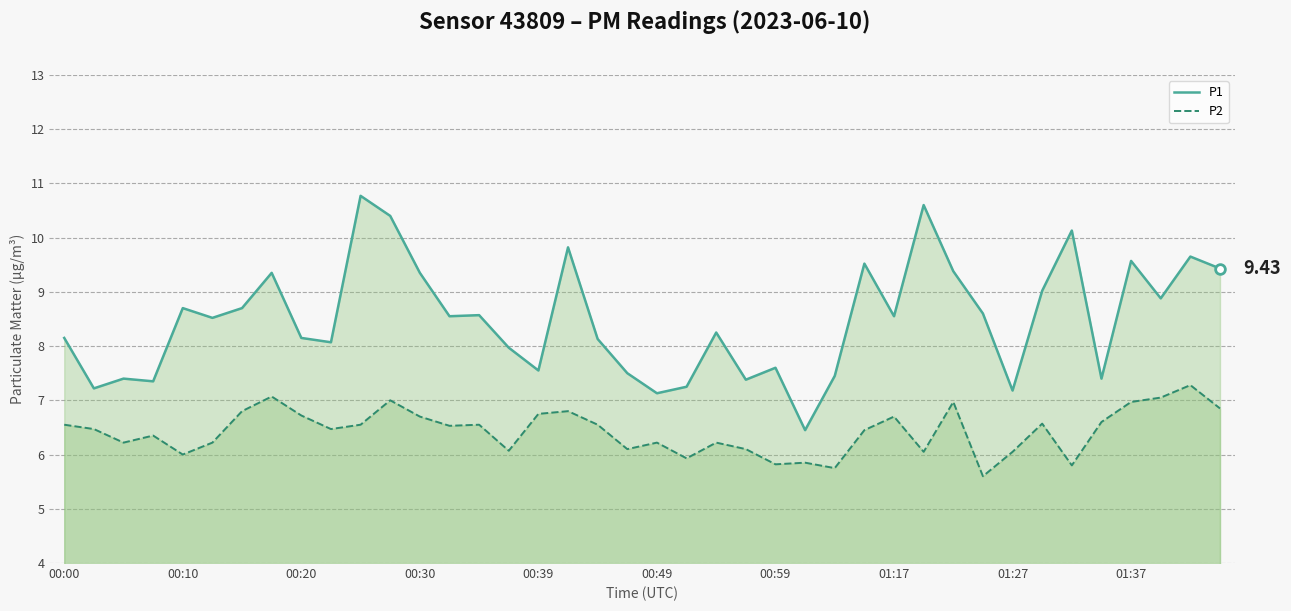

Rank the series by their maximum value, from lowest to highest.

P2, P1